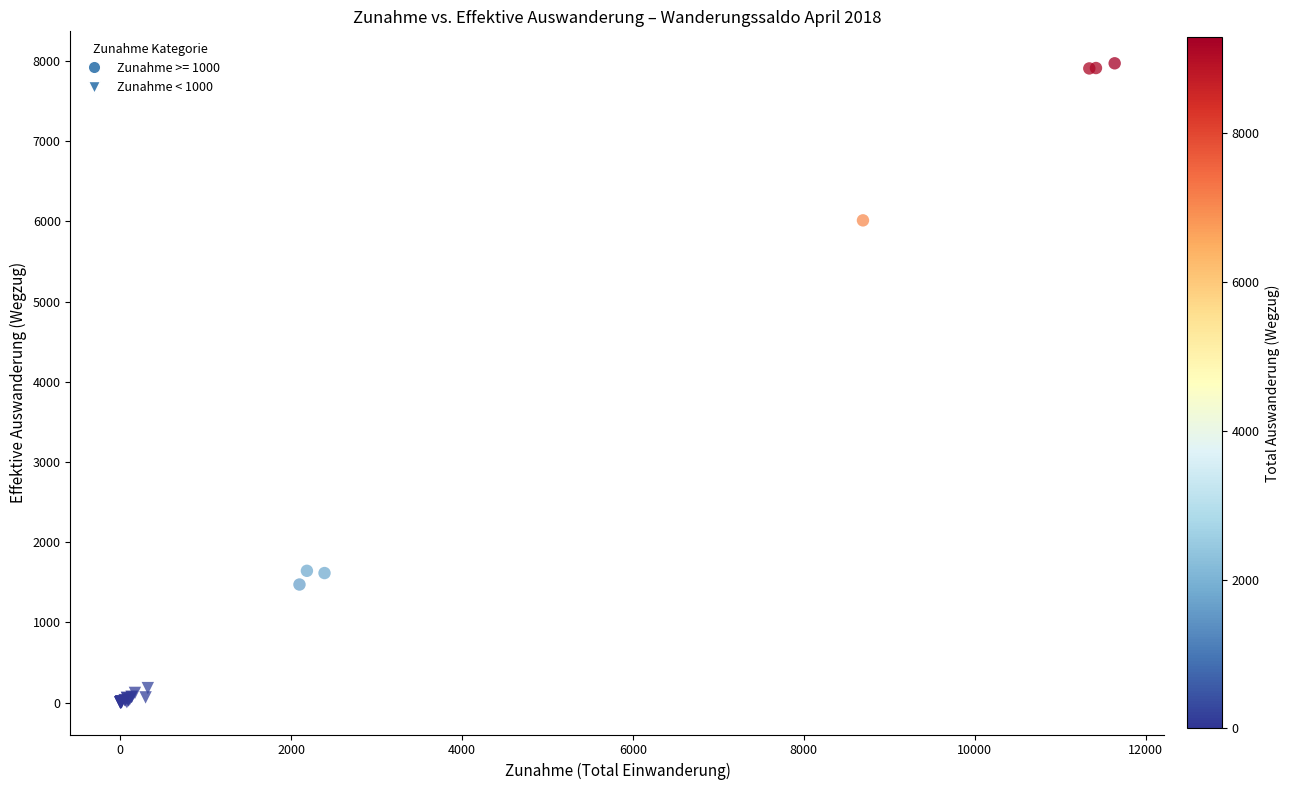

Which series contains the highest Y value?

Zunahme >= 1000